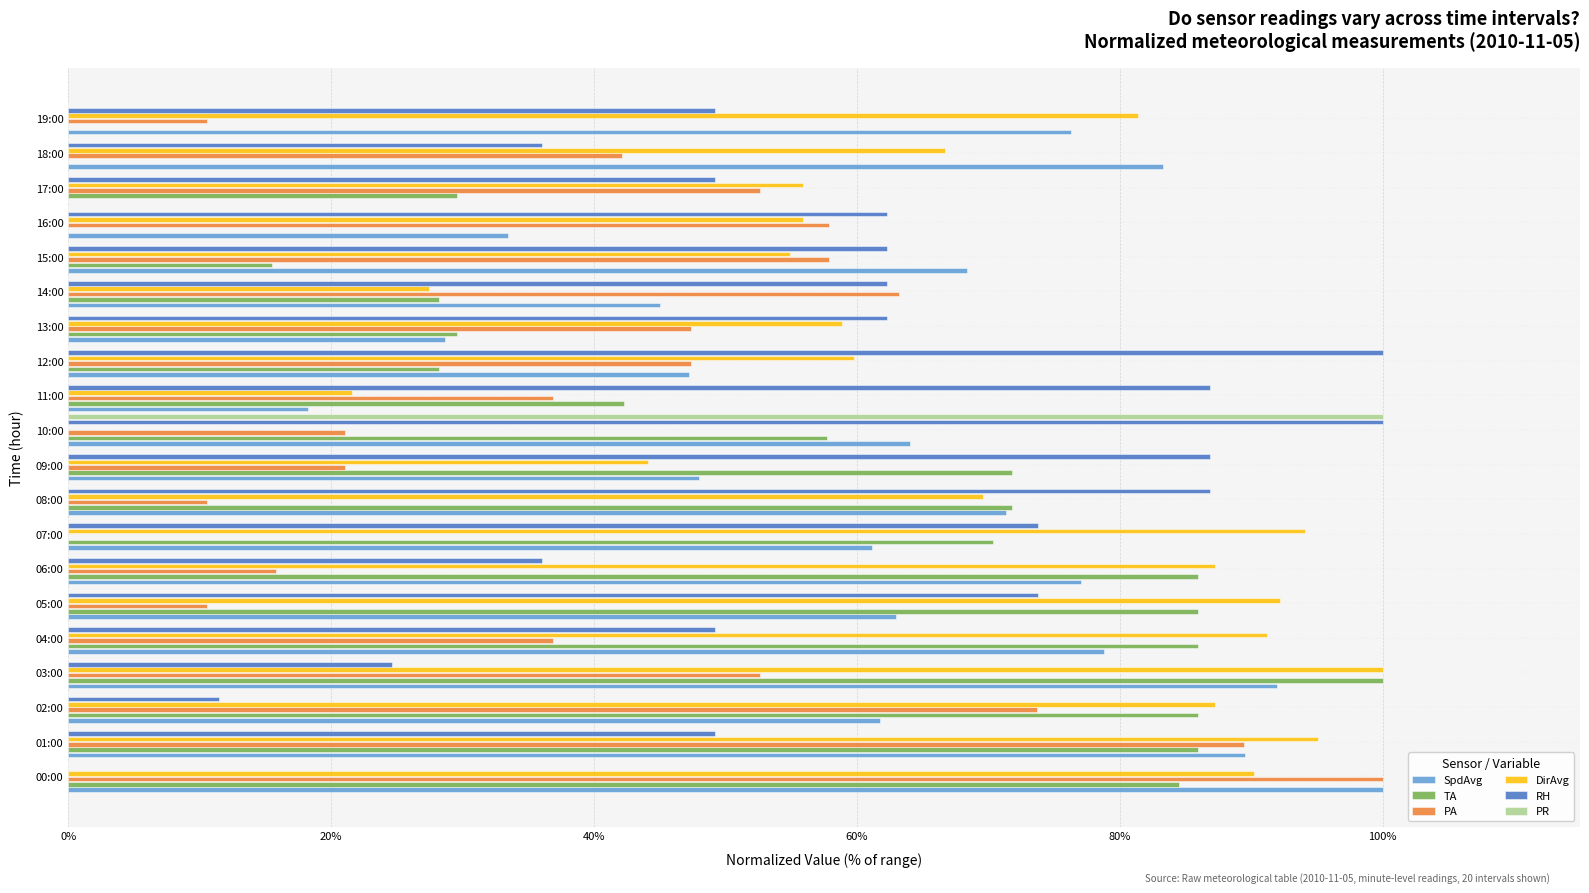

The value of PA at 12:00 is 14.6. True or false?

False